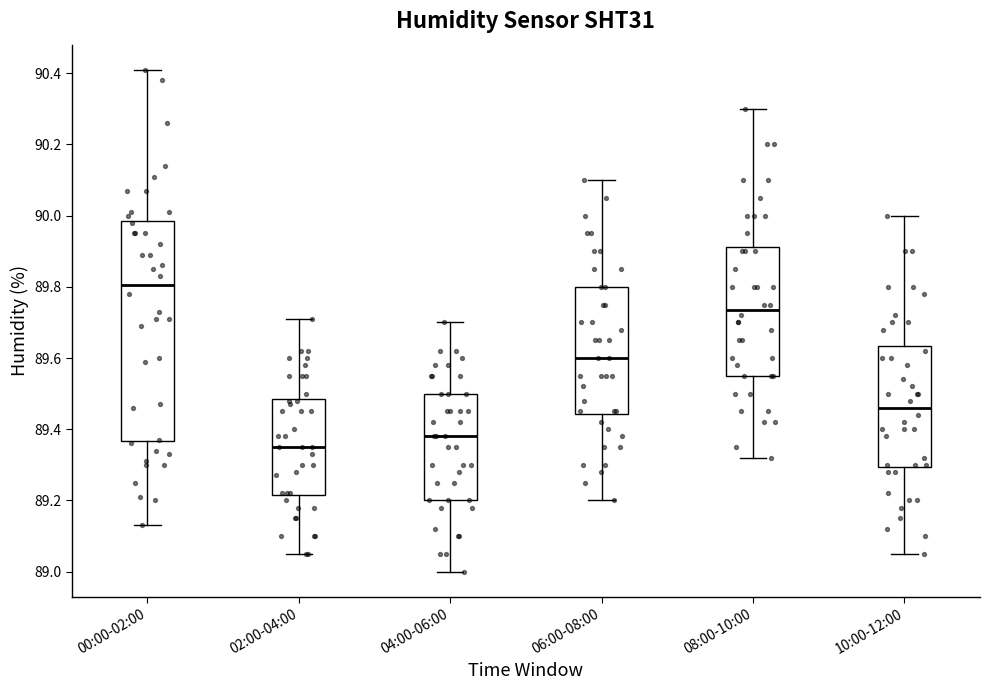

Which box's median line is the lowest?

02:00-04:00